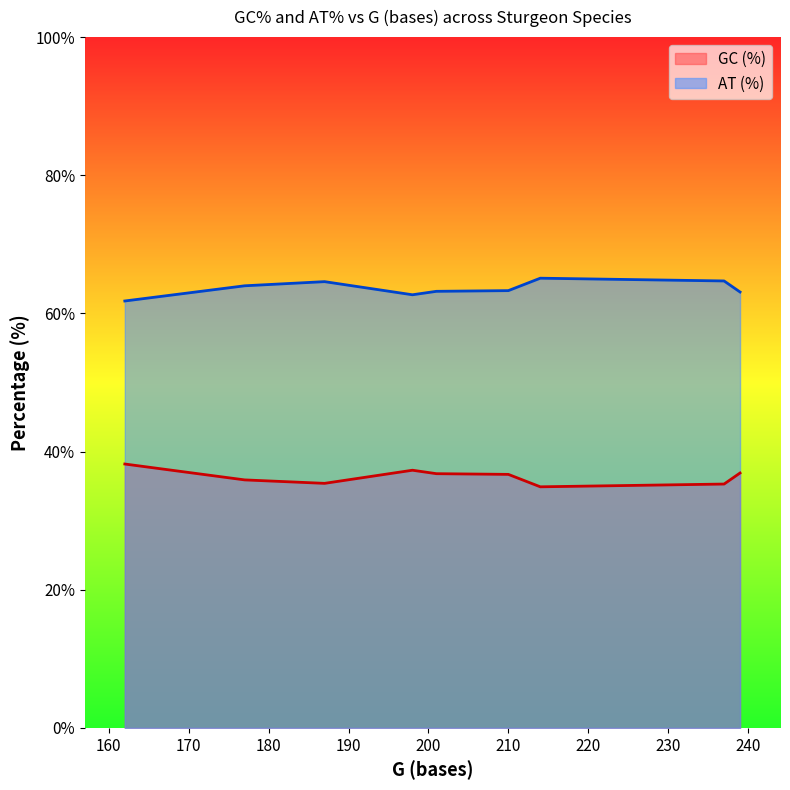

List the series in order of their overall mean, lowest first.

GC (%), AT (%)